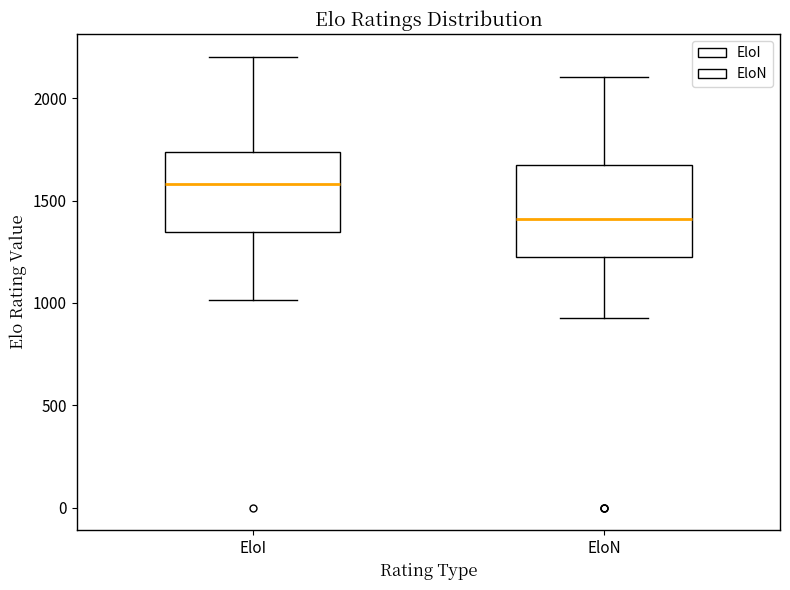

Which box is the tallest, from its lower edge to its upper edge?

EloN